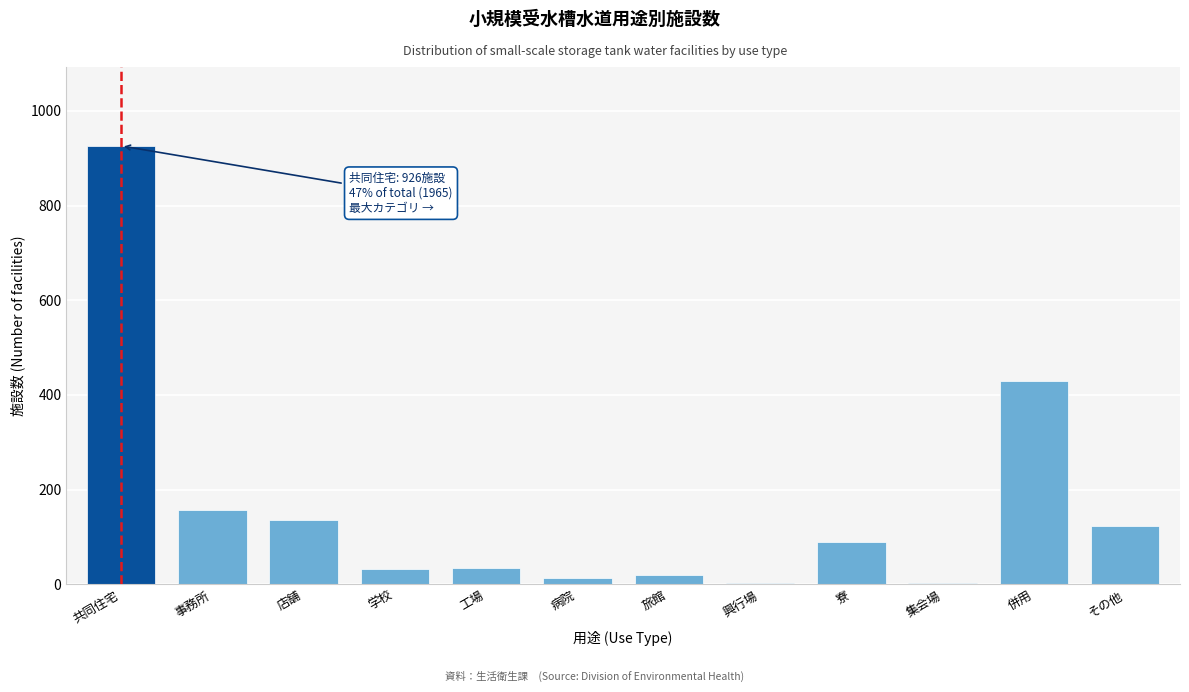

Which has a higher value, 学校 or 共同住宅?

共同住宅